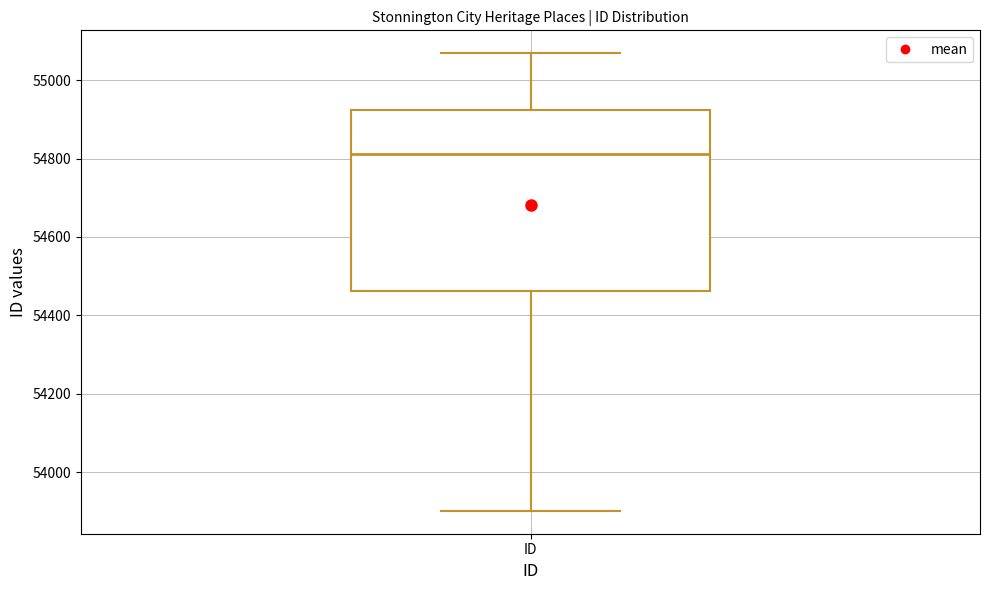

Where does the lower whisker of the box for ID end on the y-axis? The values are not printed on the chart, so give them approximately, as read against the axis.

53900